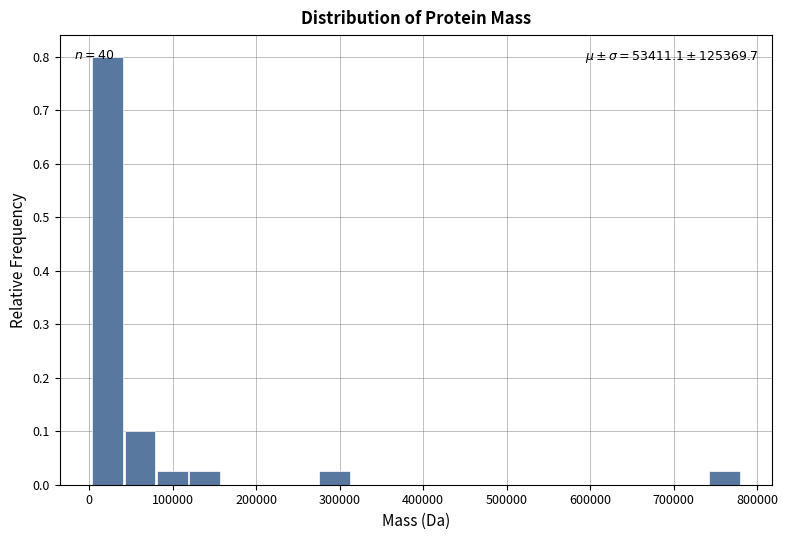

Around what value on the x-axis is the tallest bar? Give the approximate position of its centre, as read against the axis.

20000